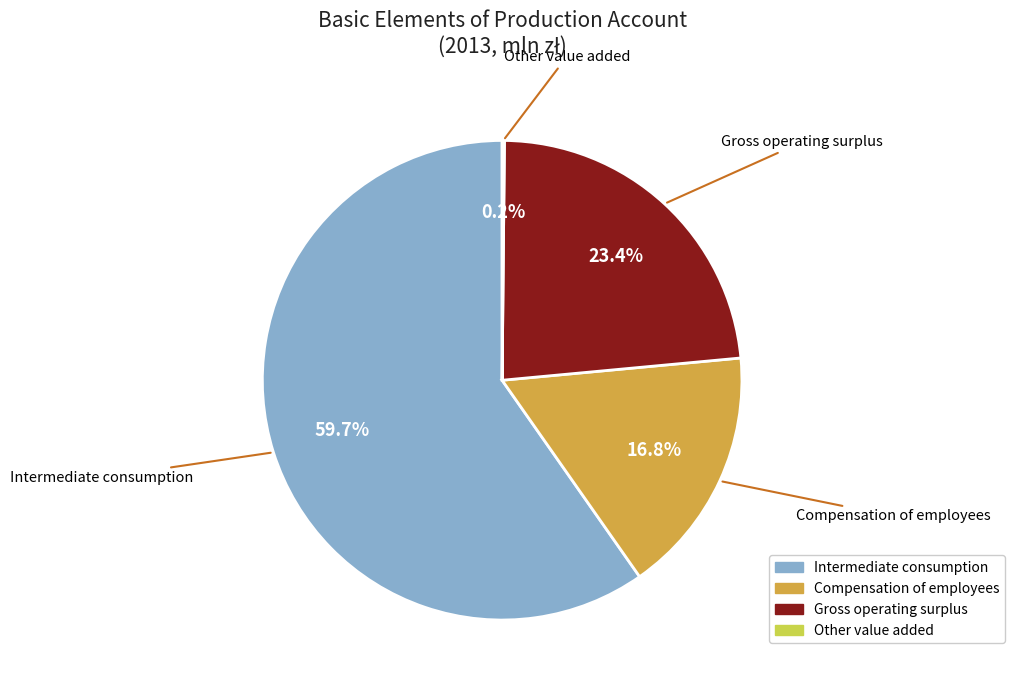

Approximately how many times larger is the value at Gross operating surplus compared to Compensation of employees?

1.4